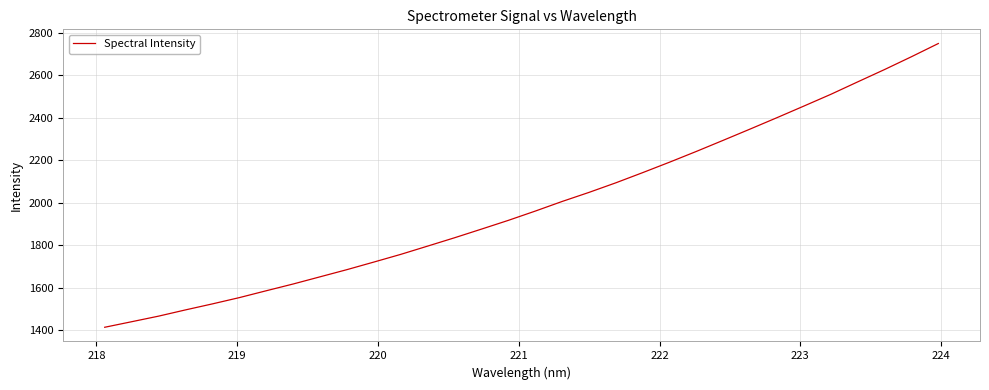

What is the difference between the maximum and minimum values?

1335.3